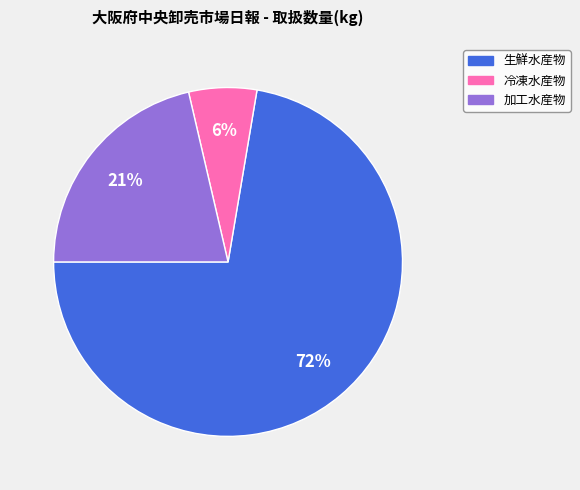

To the nearest percent, what percentage of the pie is 加工水産物?

21%